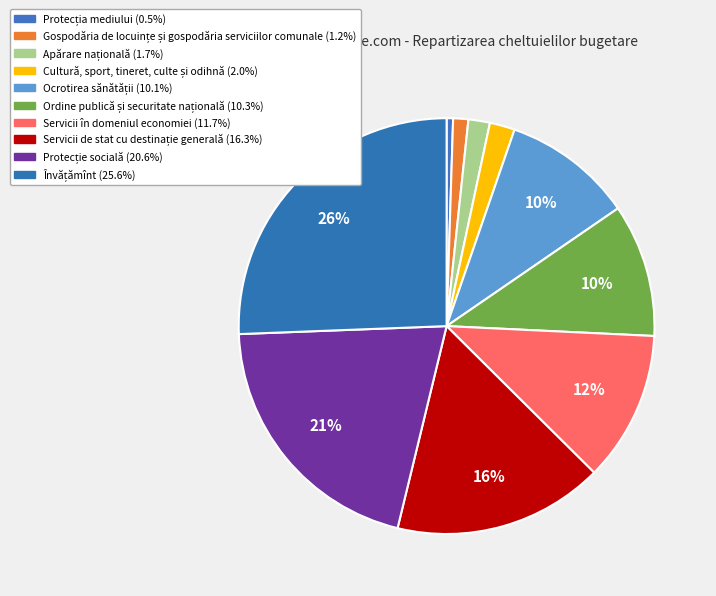

Count the number of slices in the pie.

10